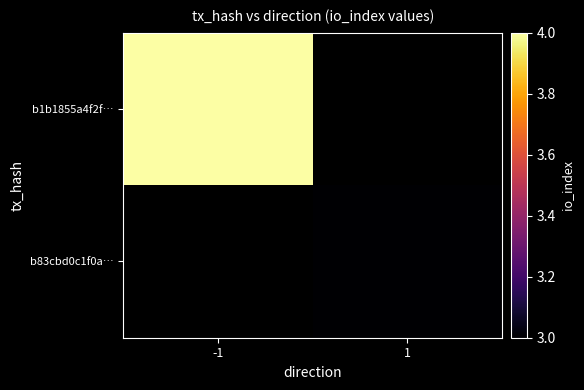

The value of b1b1855a4f2f… at -1 is 1.8. True or false?

False